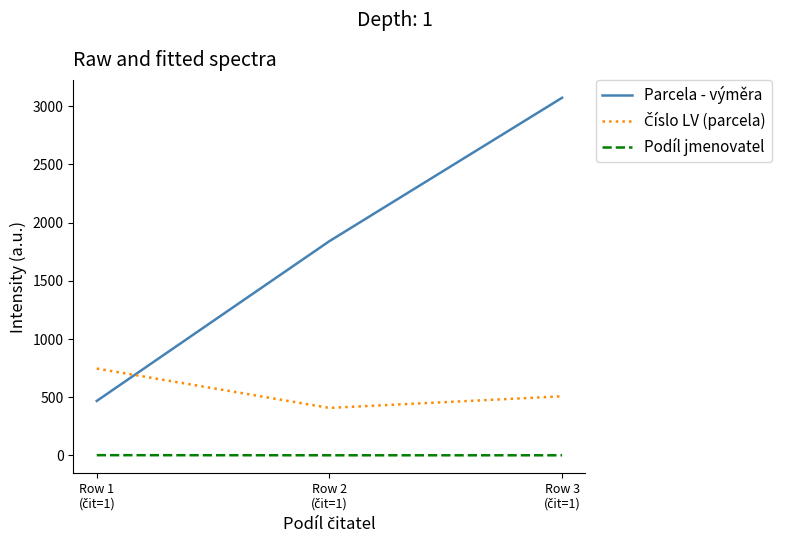

Which series has the widest spread of values?

Parcela - výměra